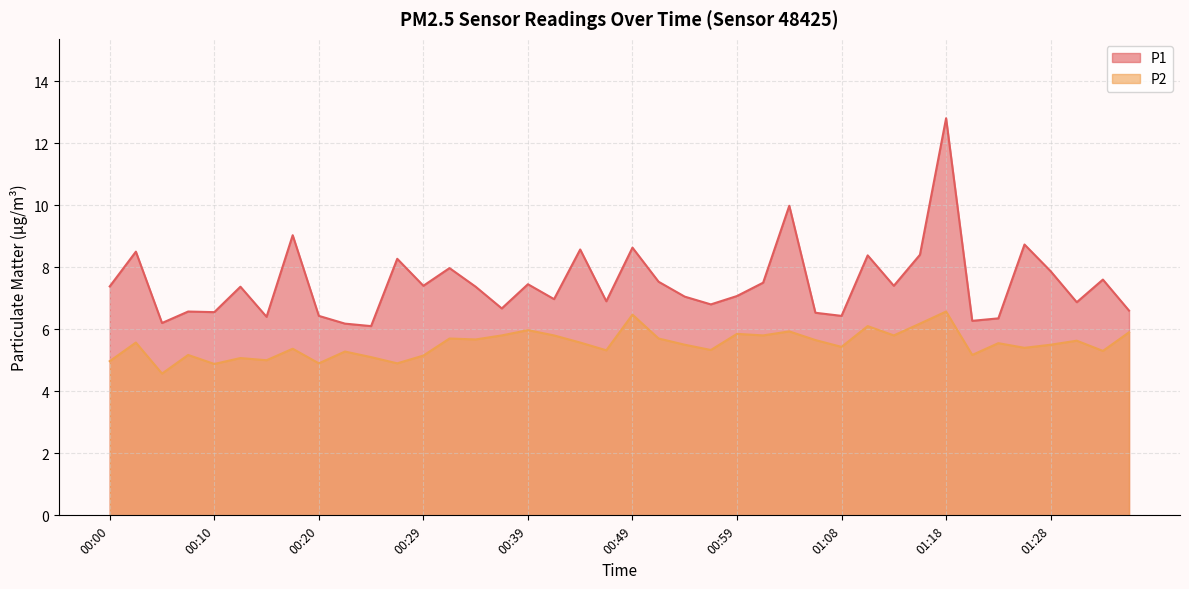

True or false: P2 and P1 cross at least once.

False